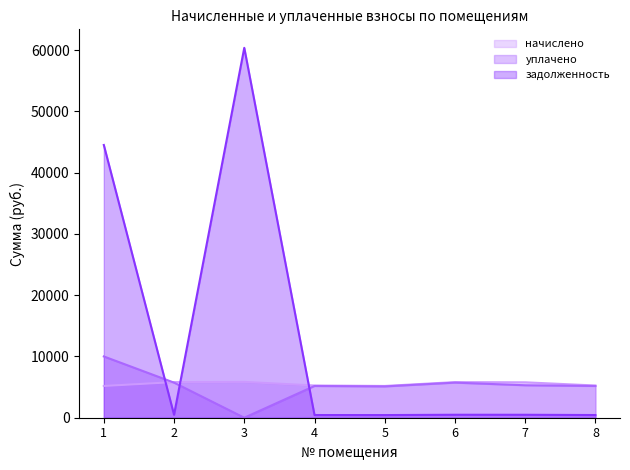

Does the chart display data point markers on the line(s)?

No